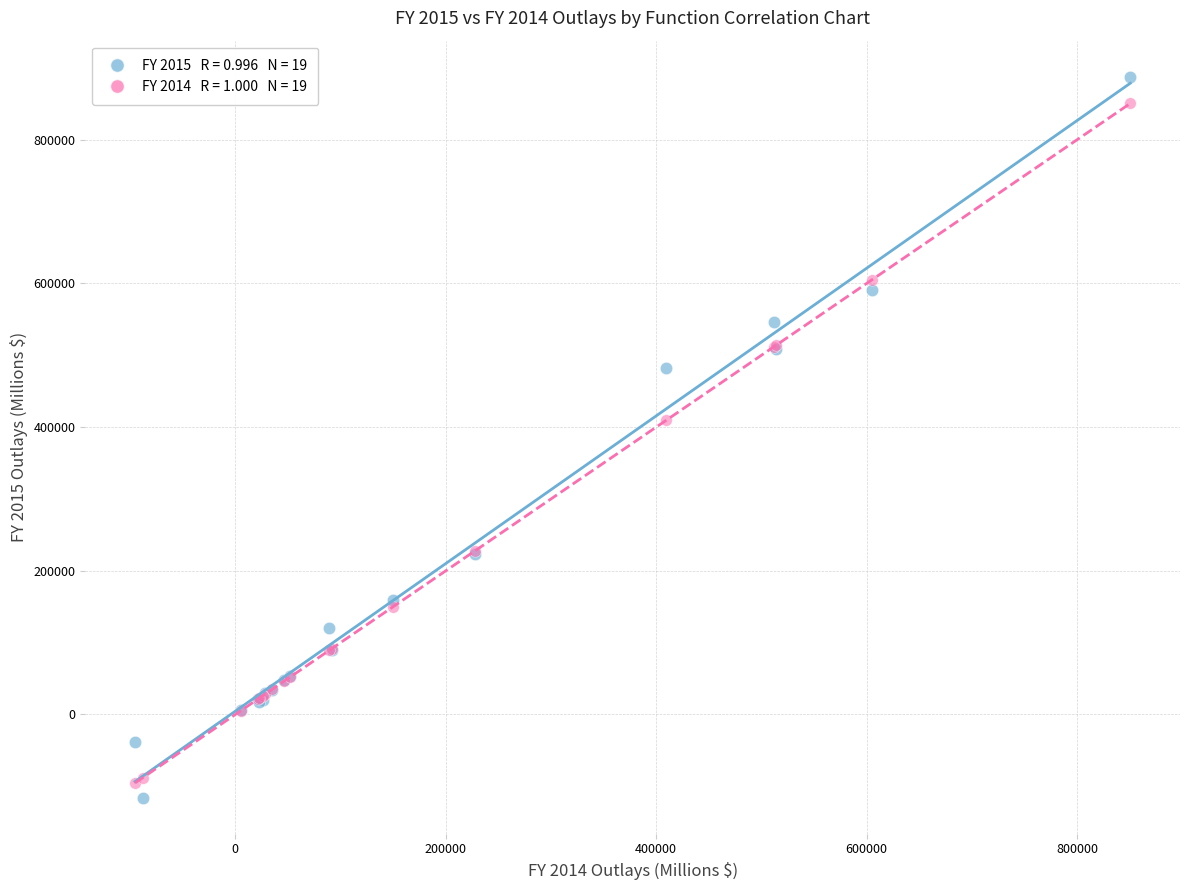

Across all series, what Y value is closest to 385972?

409402